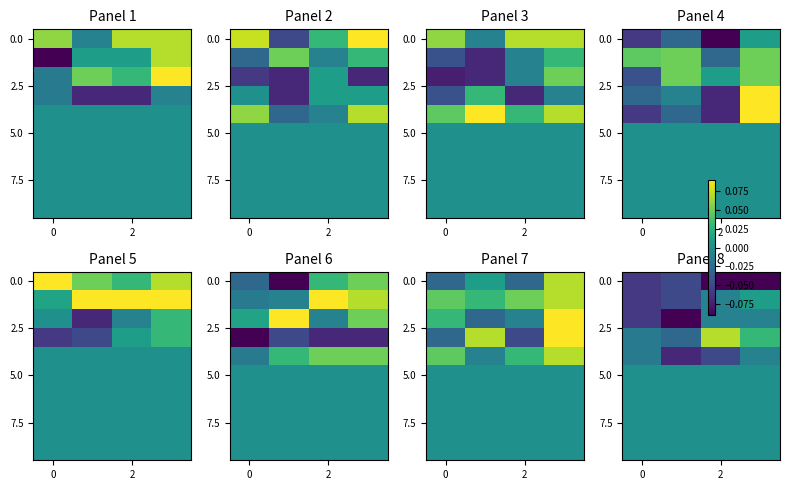

How many categories are shown in the chart?

4